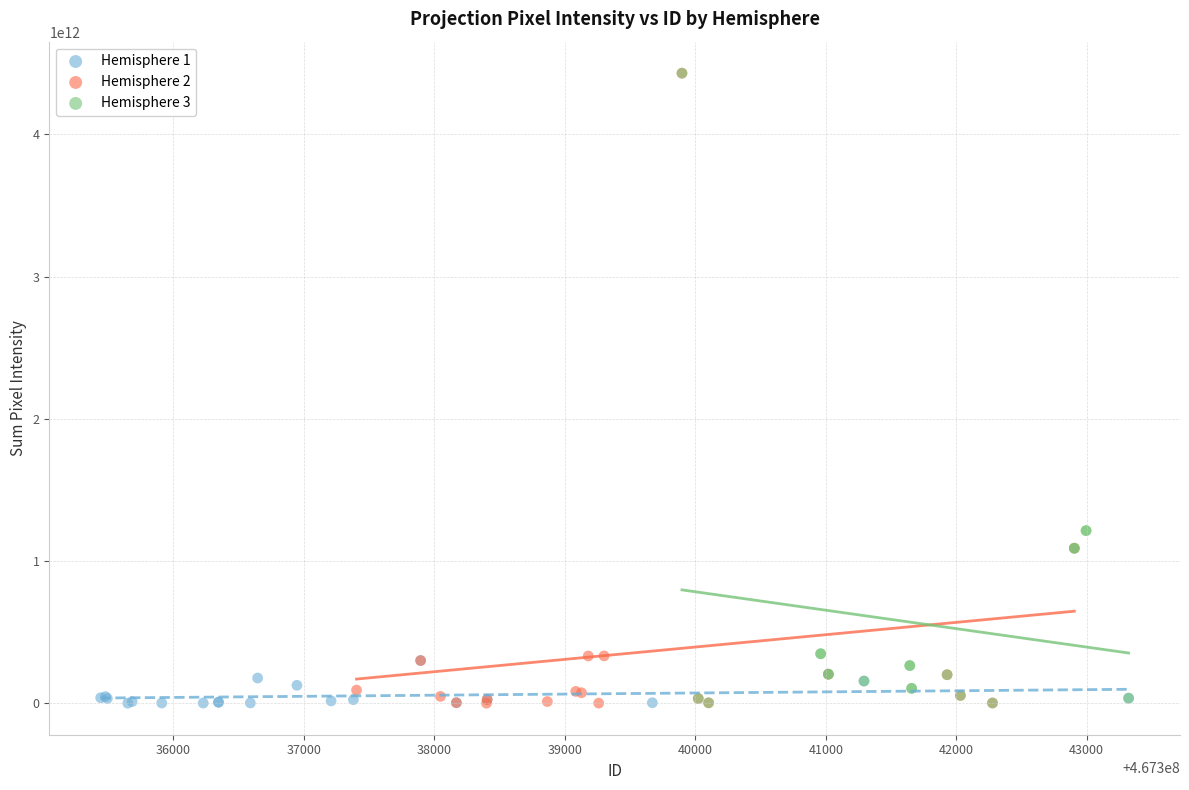

Which series has the largest Y range (max minus min)?

Hemisphere 2